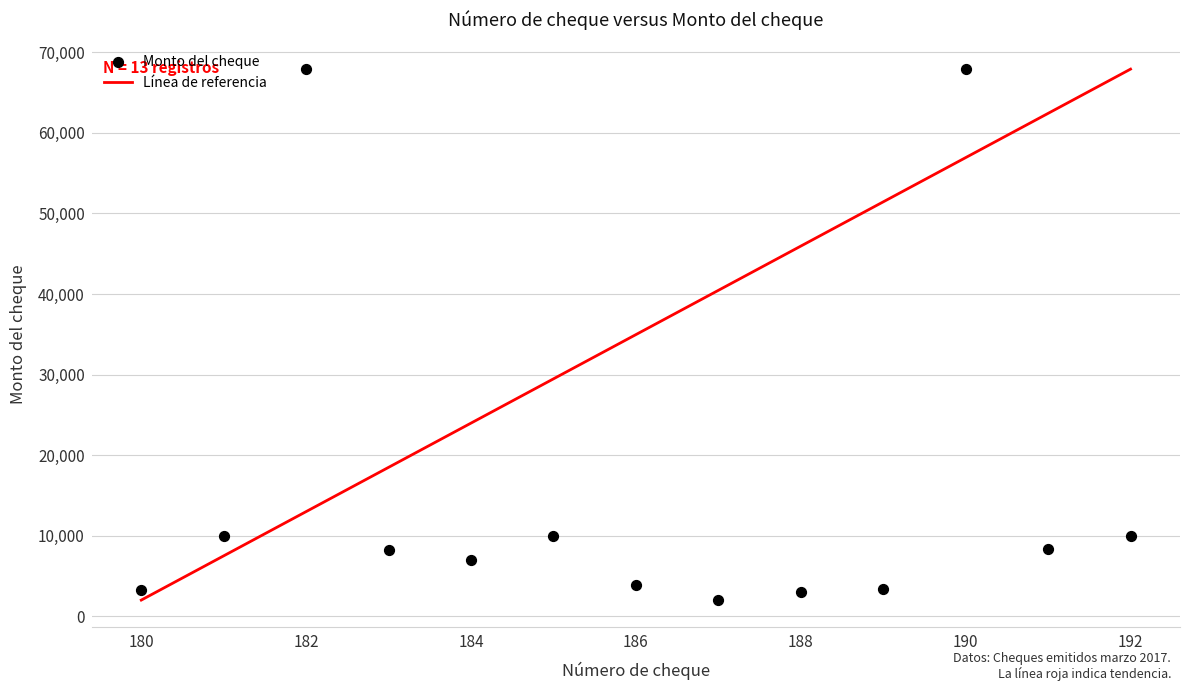

What is the range of X values (max minus min)?

12.0